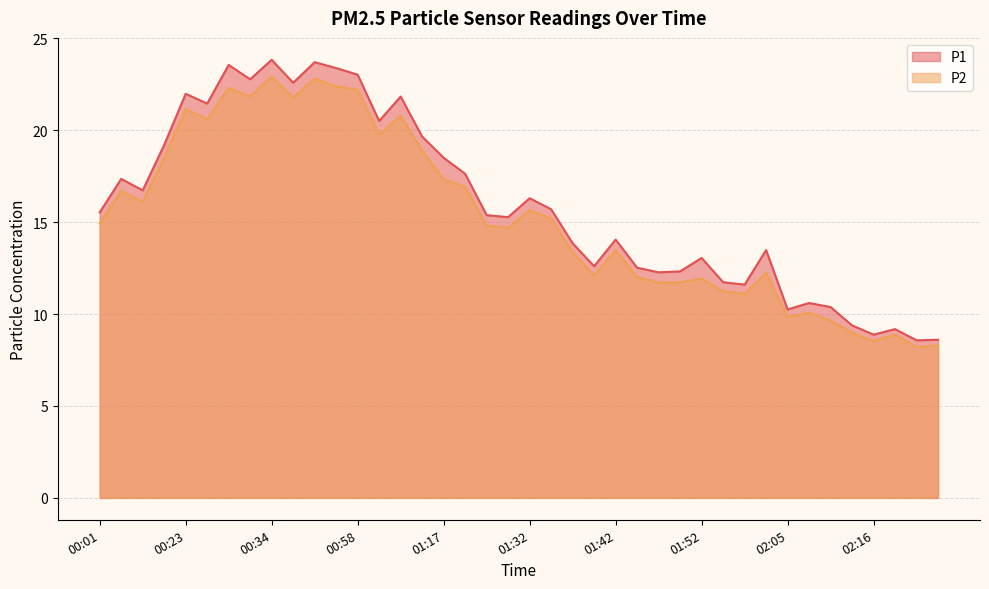

At which label is P2 closest to 15?

00:01